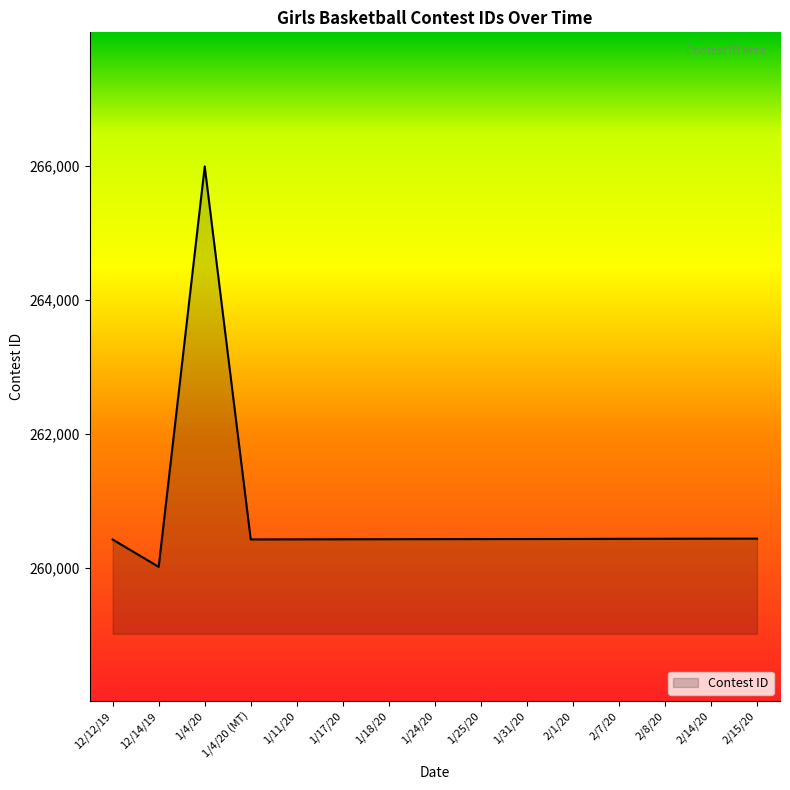

Is it true that the value at 2/8/20 is 382310?

False